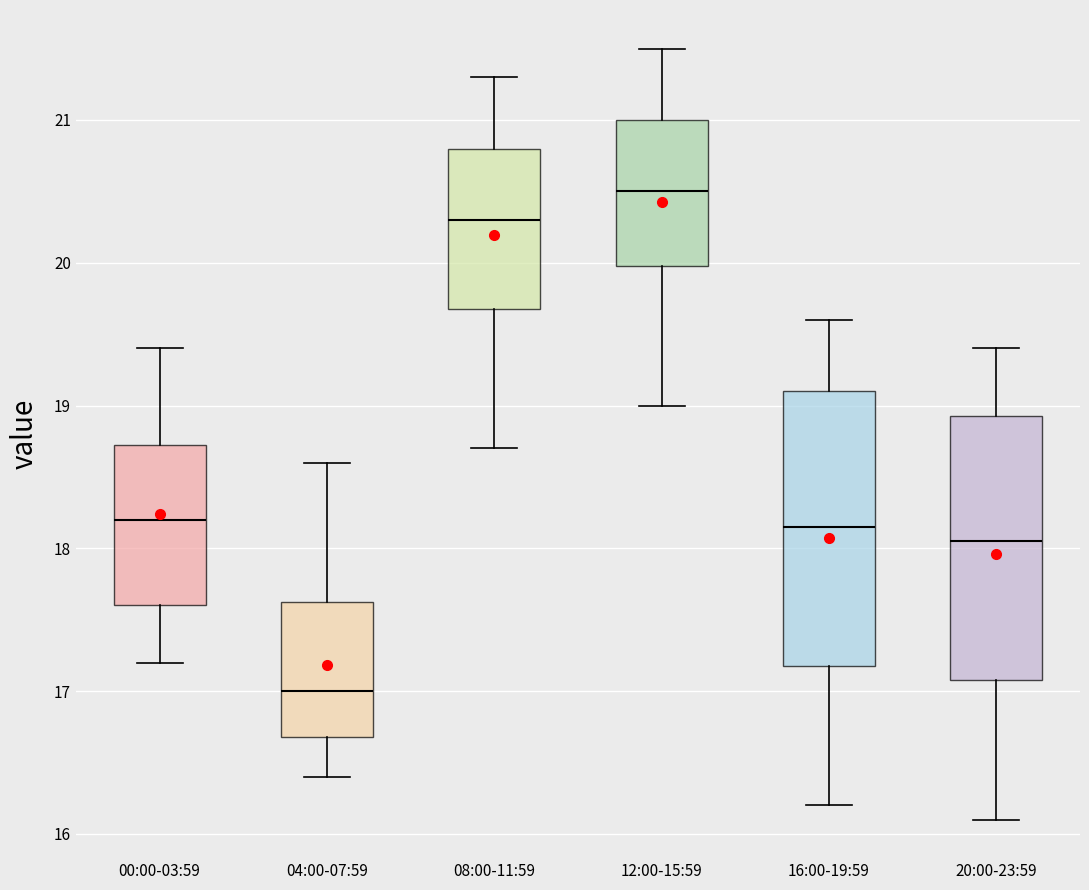

Where does the median line of the box for 20:00-23:59 sit on the y-axis? The values are not printed on the chart, so give them approximately, as read against the axis.

18.1